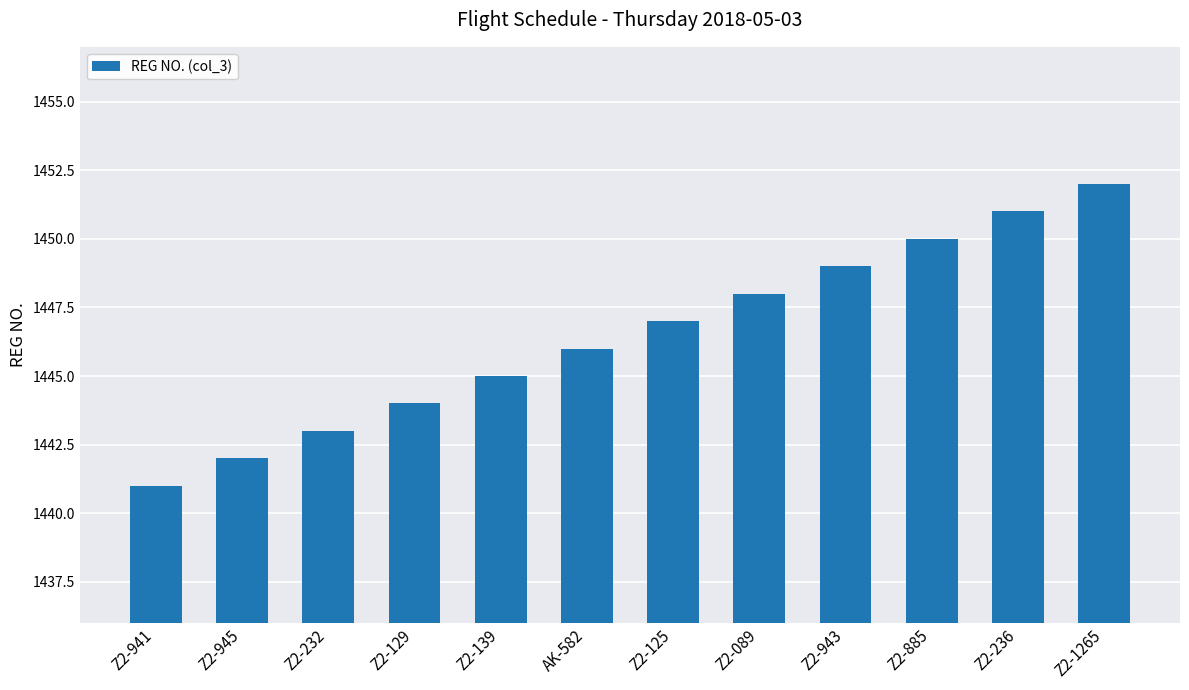

Reading left to right, what are all the values shown in this chart?

1441	1442	1443	1444	1445	1446	1447	1448	1449	1450	1451	1452